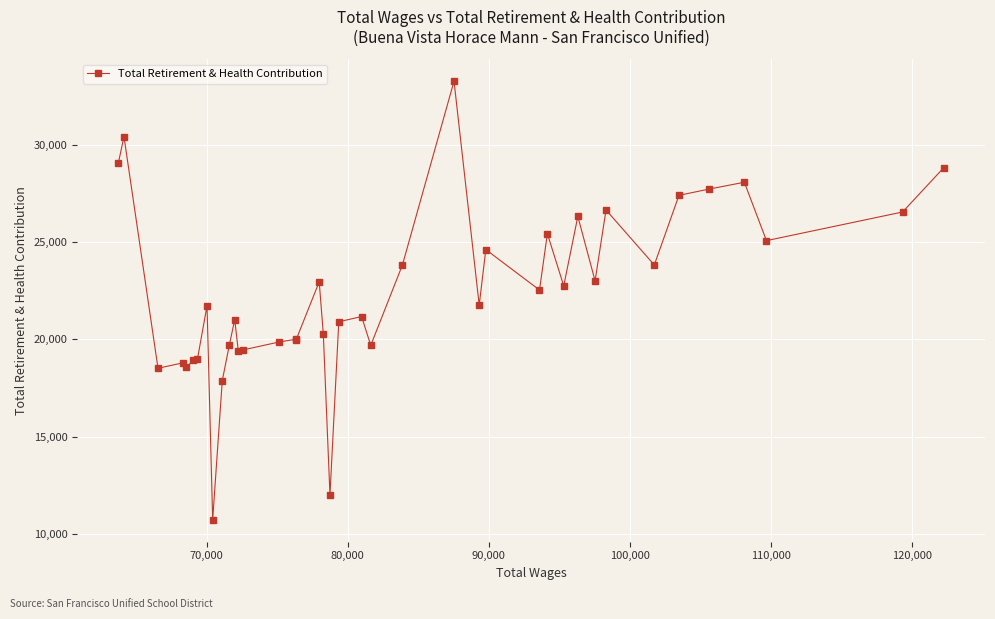

What is the value of the 10th point from the left?

17888